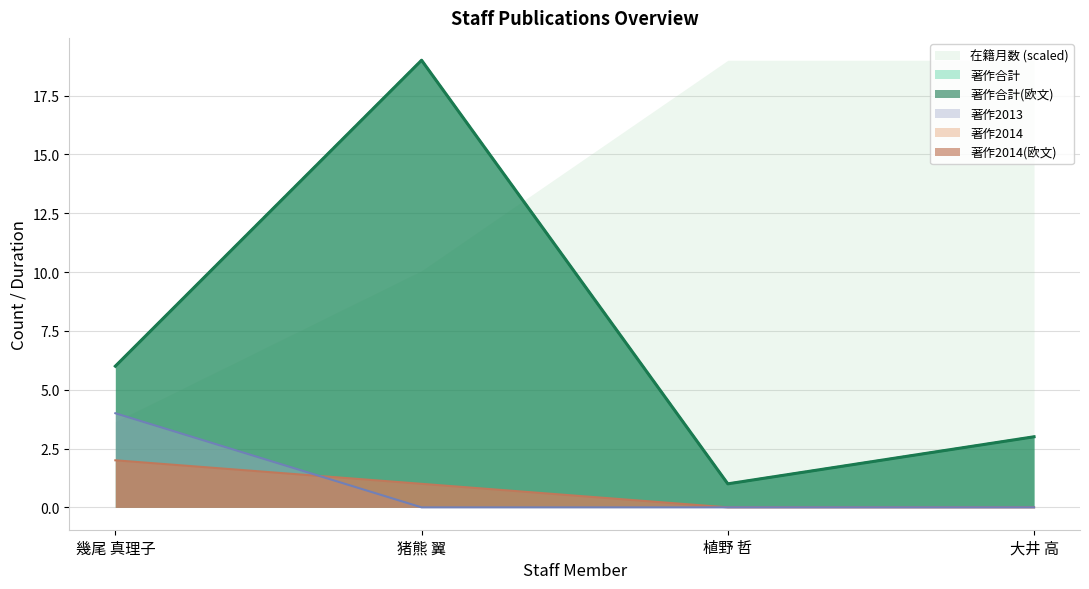

Does the chart have visible grid lines?

Yes